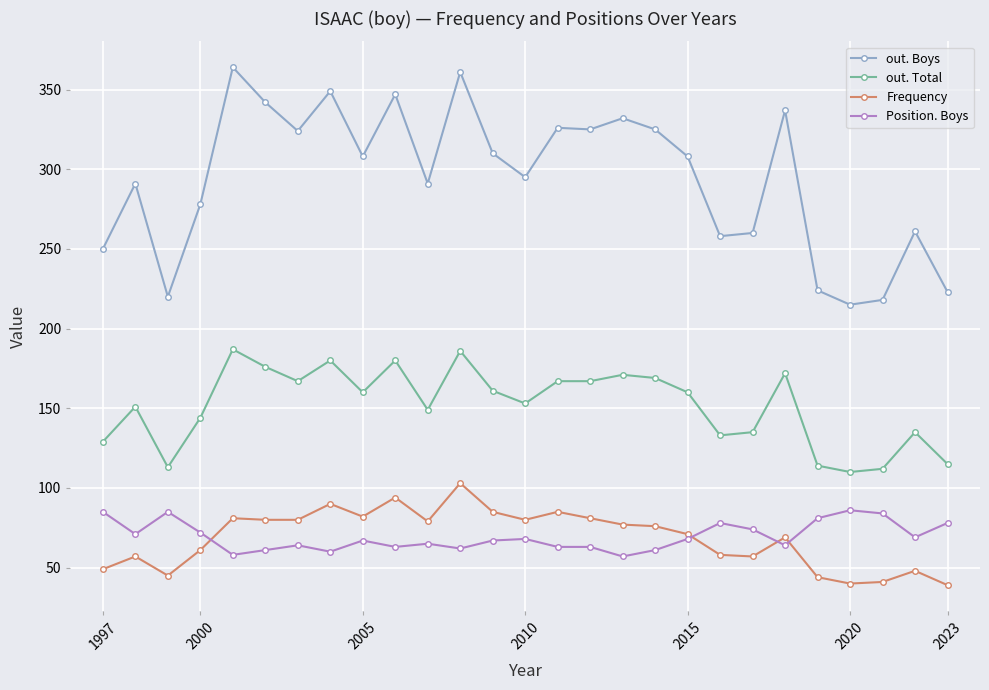

Which series has the largest total across all categories?

out. Boys